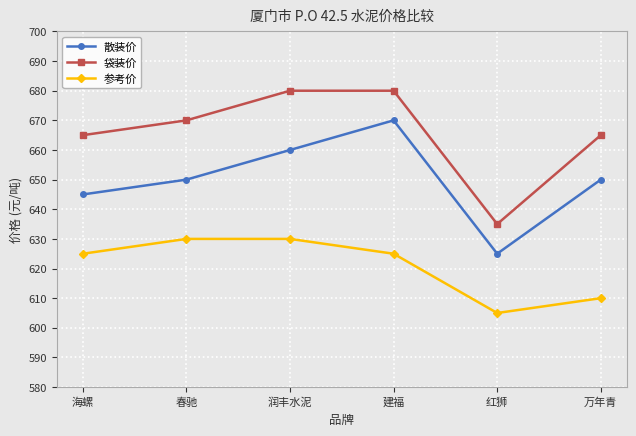

At which label does 散装价 reach its peak?

建福